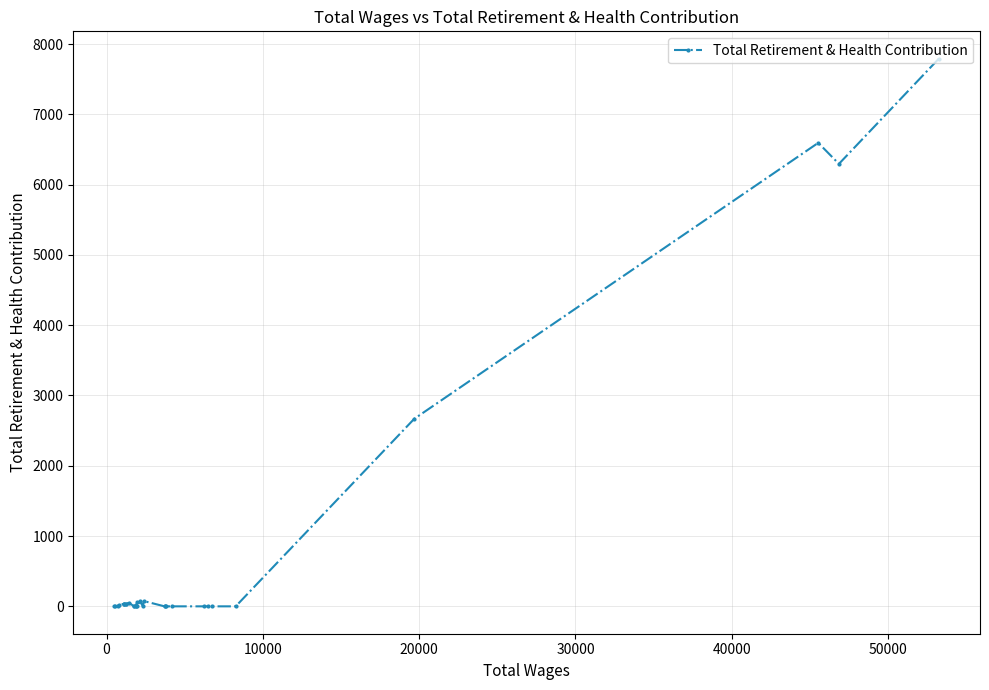

What is the difference between the maximum and minimum values?

7791